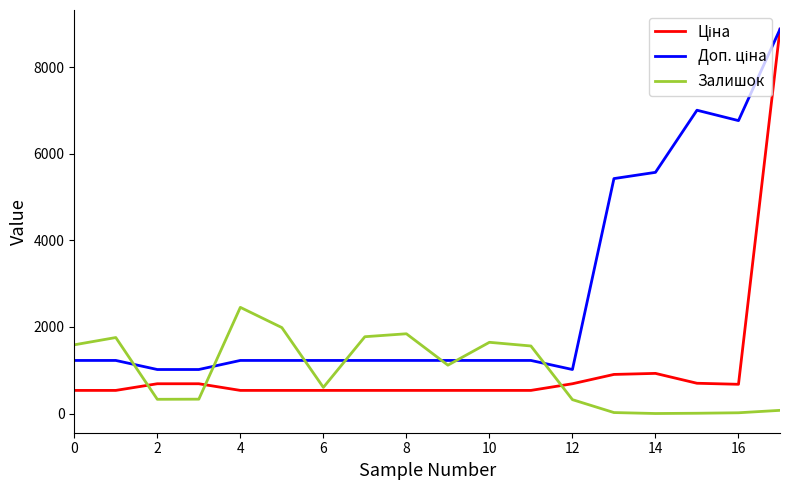

What is the greatest value displayed?

8874.6